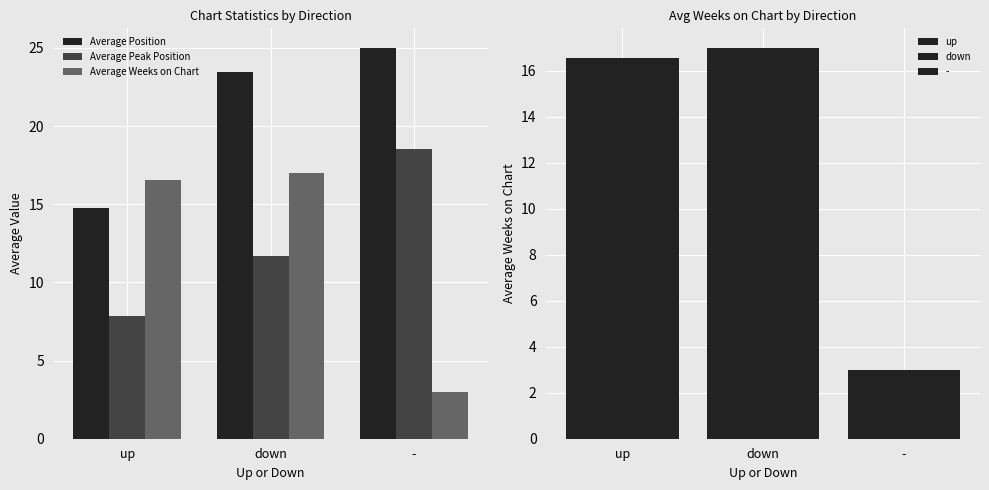

The value of Average Position at down is 23.5. True or false?

True